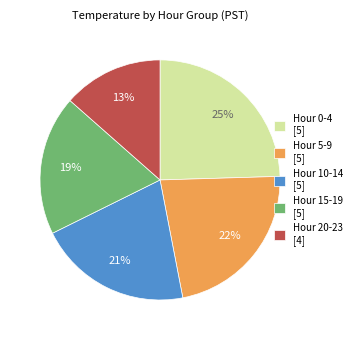

The Hour 20-23 [4] slice represents 26% of the pie. True or false?

False